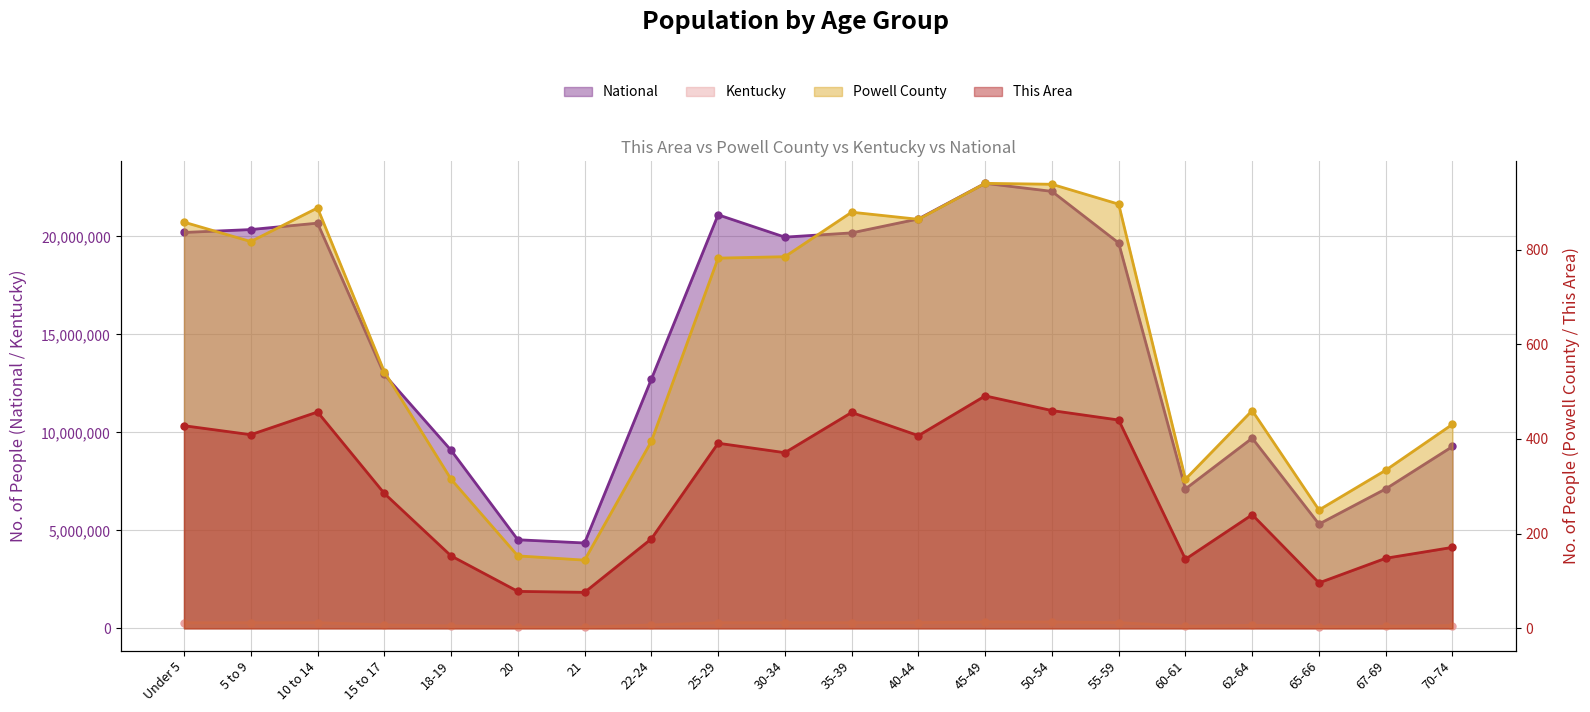

Which series reaches the minimum Y coordinate?

This Area